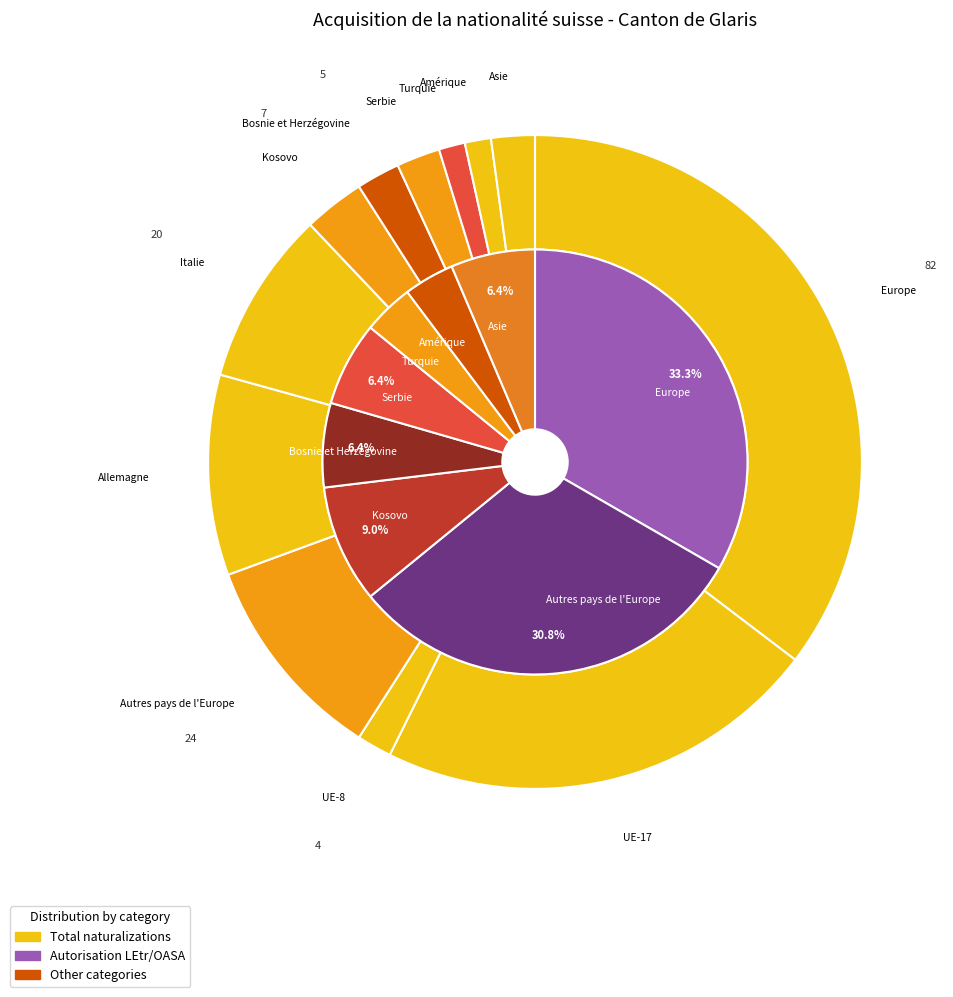

True or false: Autres pays de l'Europe accounts for 39% of the total.

False